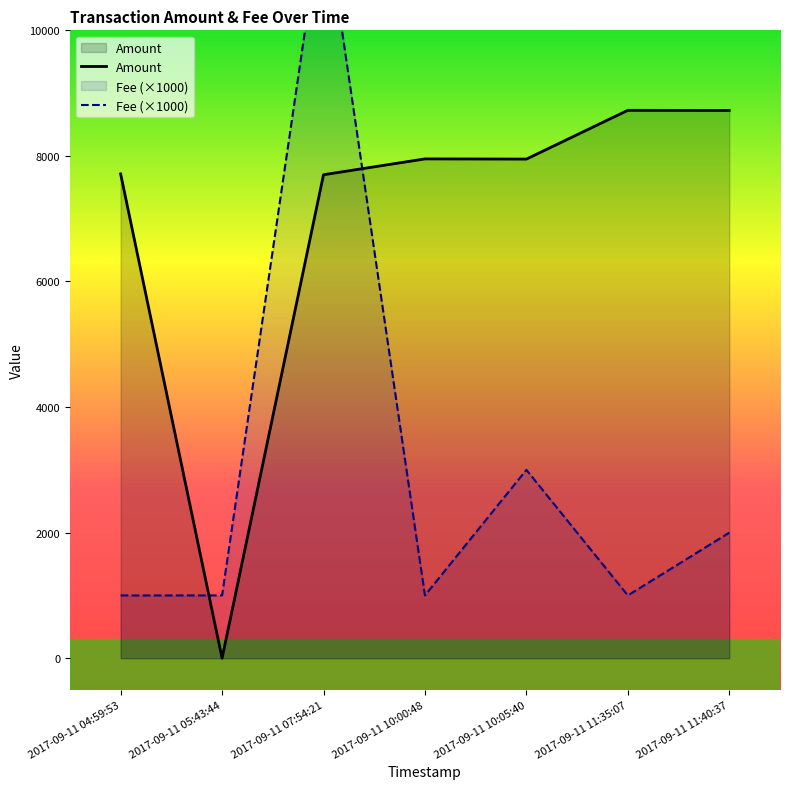

At 2017-09-11 10:00:48, list the series in order from smallest to largest.

Fee (×1000), Amount